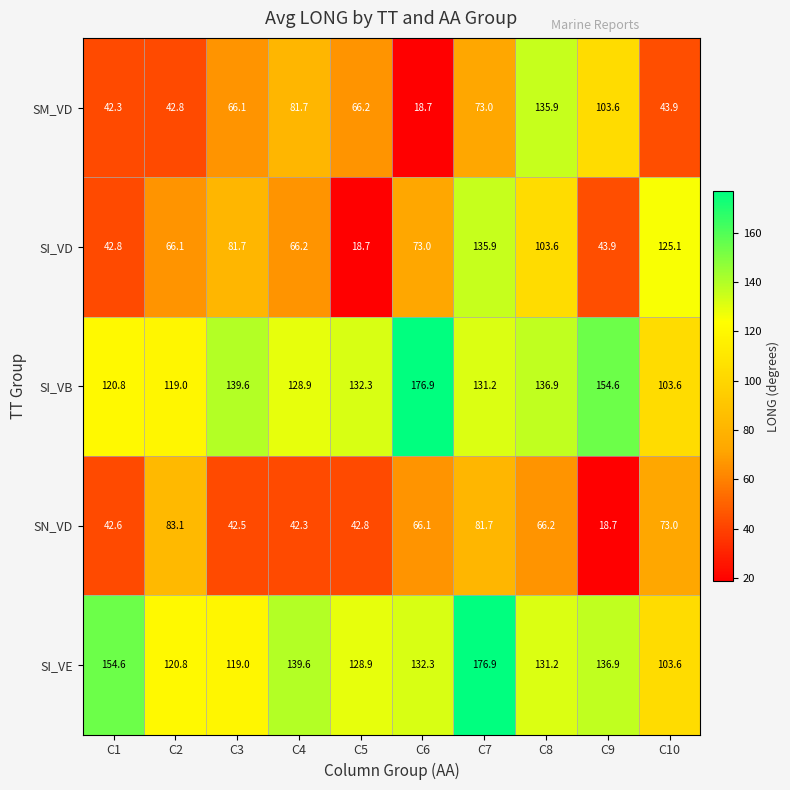

At which label is SM_VD closest to 77?

C7